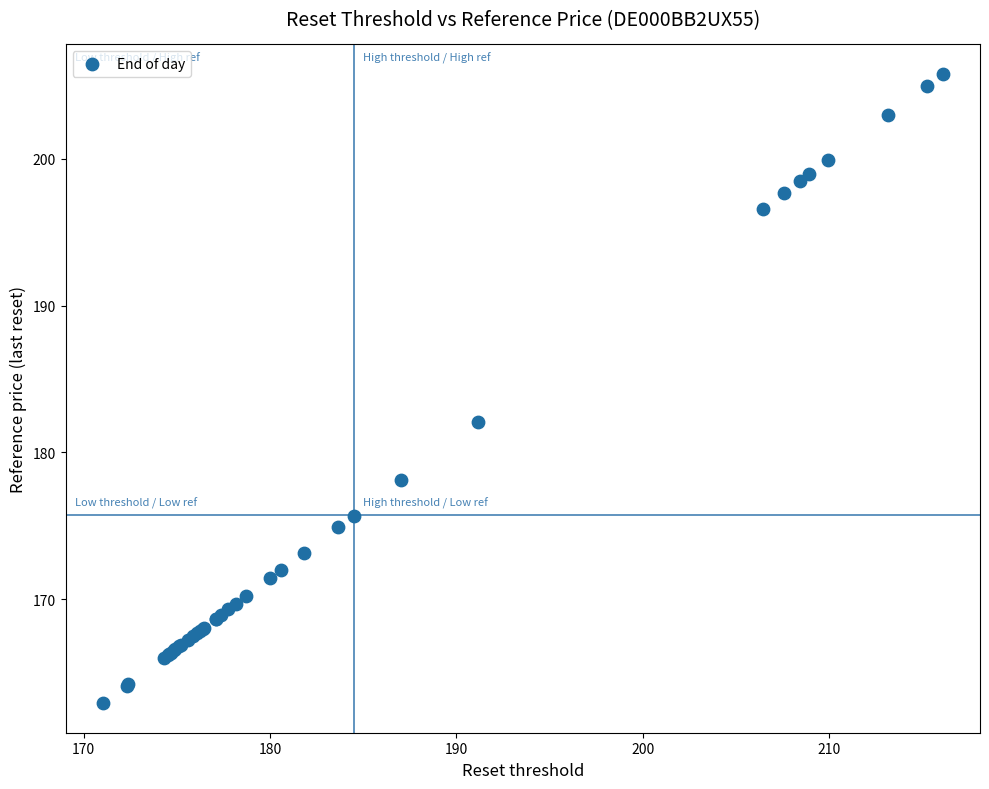

What Y value in the scatter plot is closest to 184?

182.1